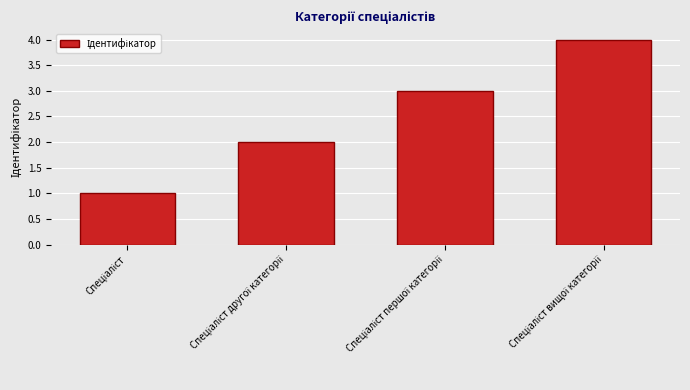

What is the difference between the maximum and minimum values?

3